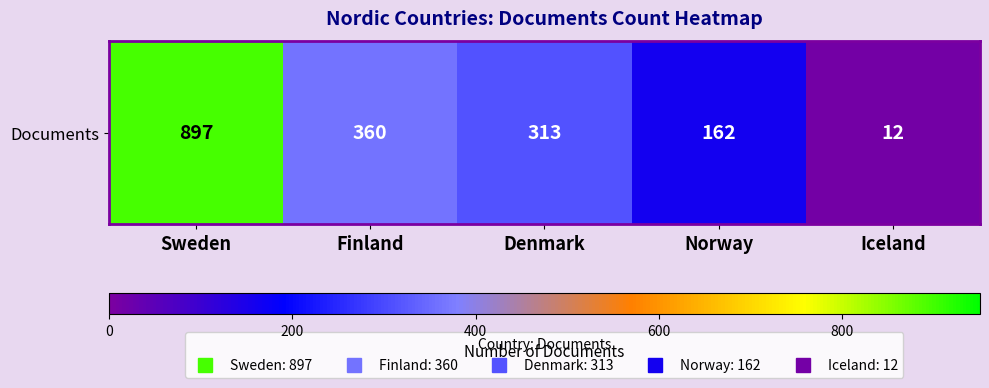

How many categories are shown in the chart?

5